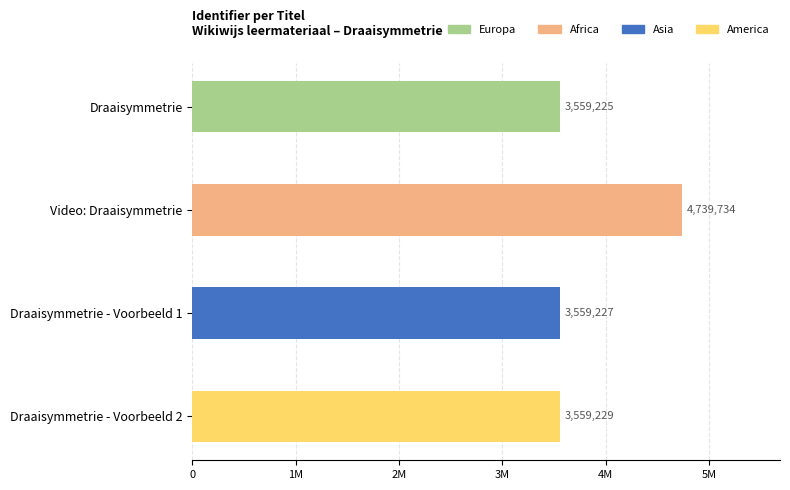

Does the chart contain any negative values?

No